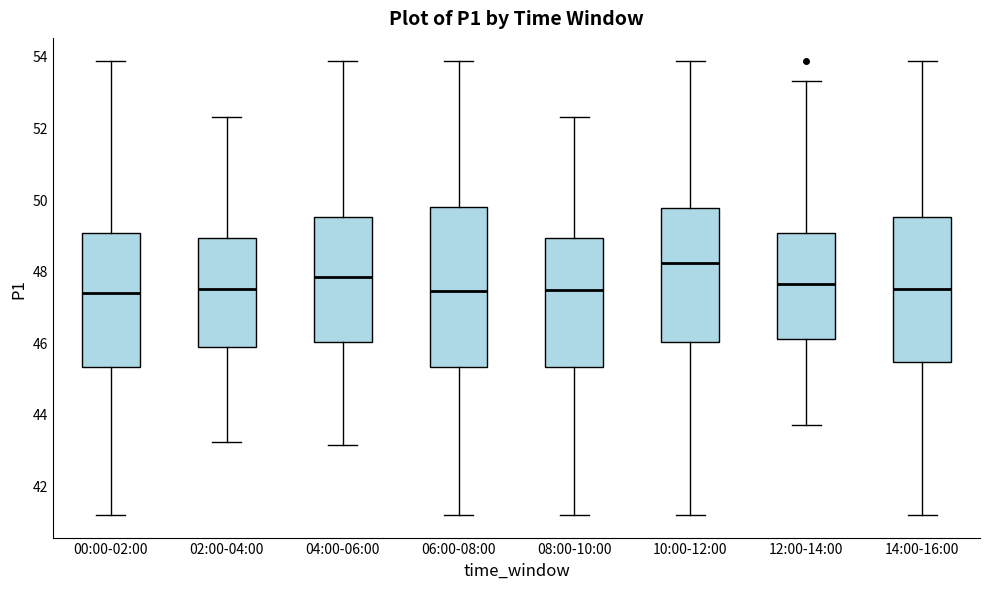

Reading left to right, transcribe this box plot: for each box, give where its median line is, the range the box spans, and where its two whiskers end, as read against the y-axis. The values are not printed on the chart, so give them approximately, as read against the axis.

00:00-02:00: median 47.4, box 45.4 to 49.0, whiskers 41.2 to 53.8
02:00-04:00: median 47.4, box 45.8 to 49.0, whiskers 43.2 to 52.4
04:00-06:00: median 47.8, box 46.0 to 49.6, whiskers 43.2 to 53.8
06:00-08:00: median 47.4, box 45.4 to 49.8, whiskers 41.2 to 53.8
08:00-10:00: median 47.4, box 45.4 to 49.0, whiskers 41.2 to 52.4
10:00-12:00: median 48.2, box 46.0 to 49.8, whiskers 41.2 to 53.8
12:00-14:00: median 47.6, box 46.0 to 49.0, whiskers 43.6 to 53.4
14:00-16:00: median 47.4, box 45.4 to 49.6, whiskers 41.2 to 53.8